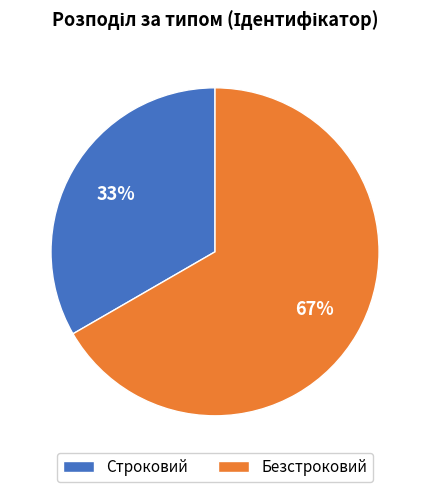

How many slices are in this pie chart?

2